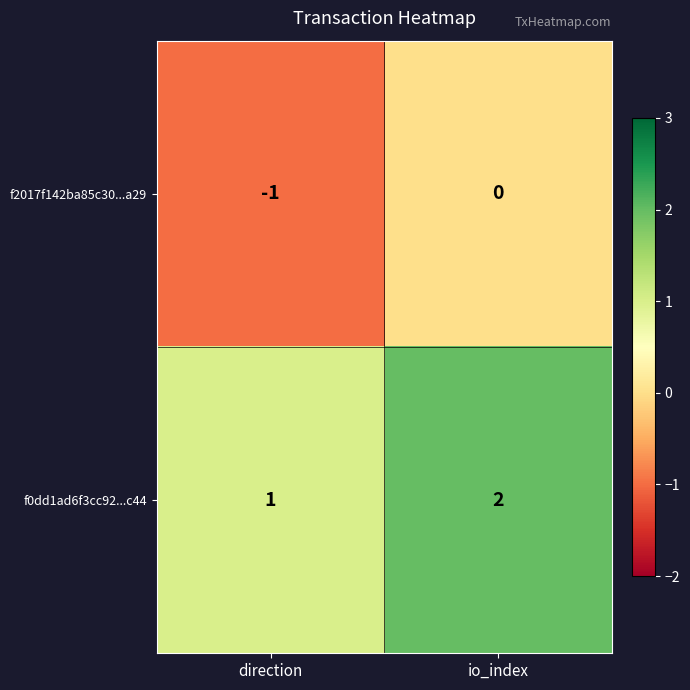

What is the difference between the highest and lowest values at direction?

2